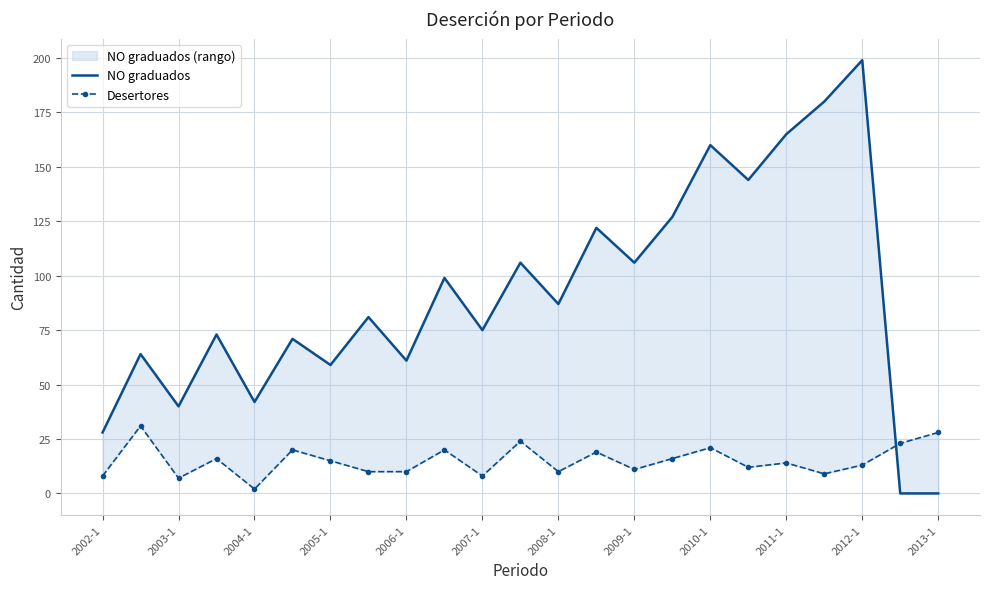

How many times do NO graduados and Desertores cross each other?

1